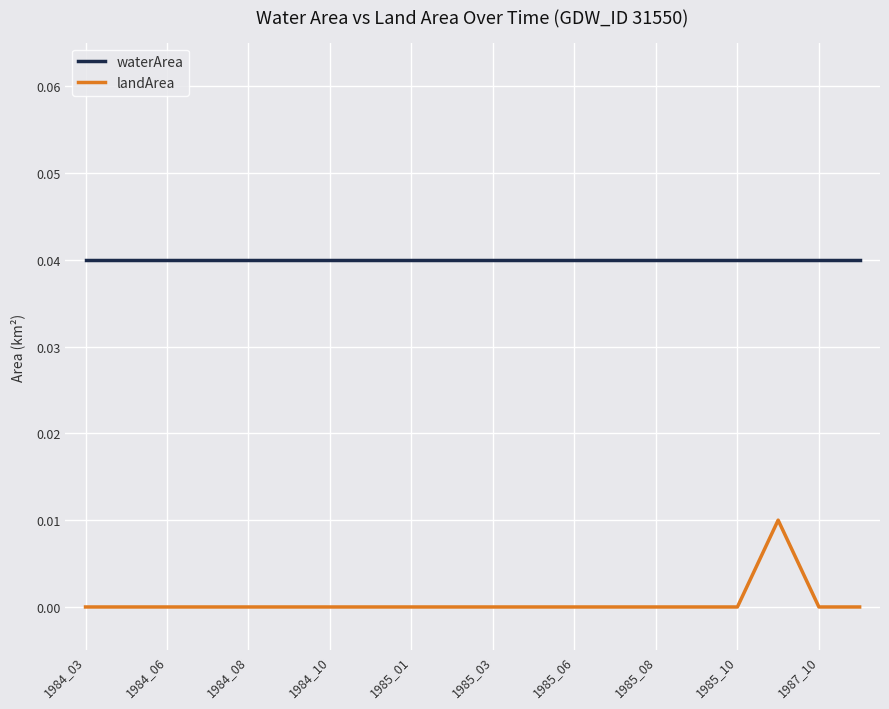

How many categories are shown in the chart?

20